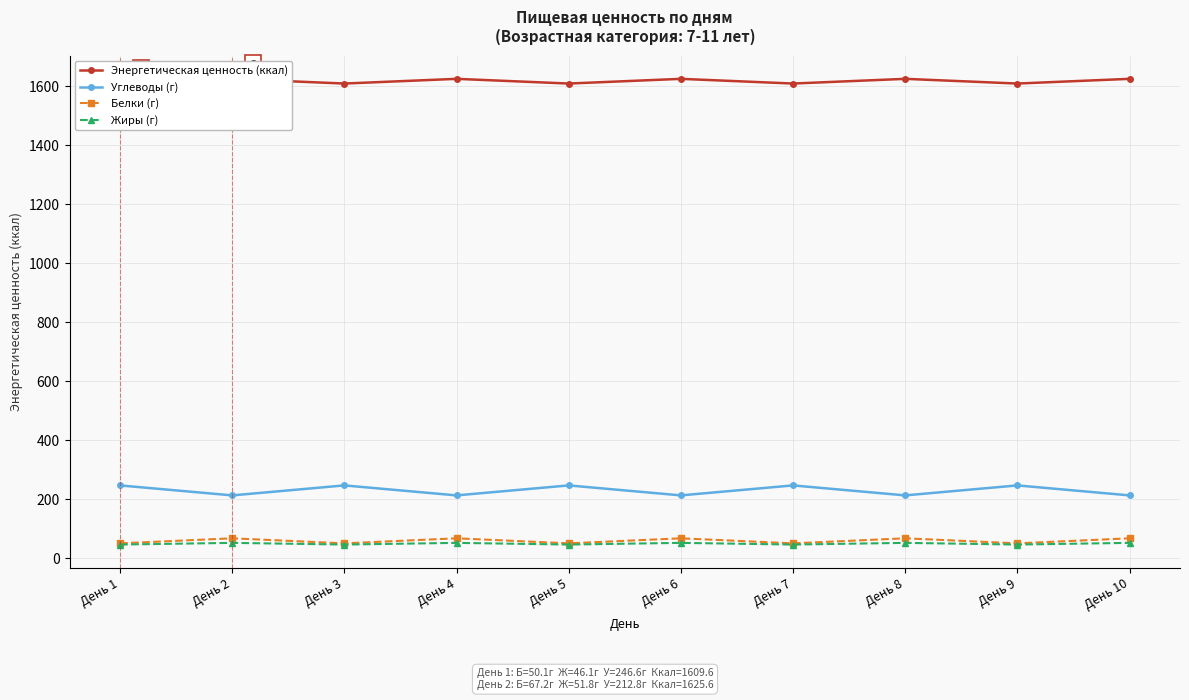

Rank the series by their maximum value, from highest to lowest.

Энергетическая ценность (ккал), Углеводы (г), Белки (г), Жиры (г)